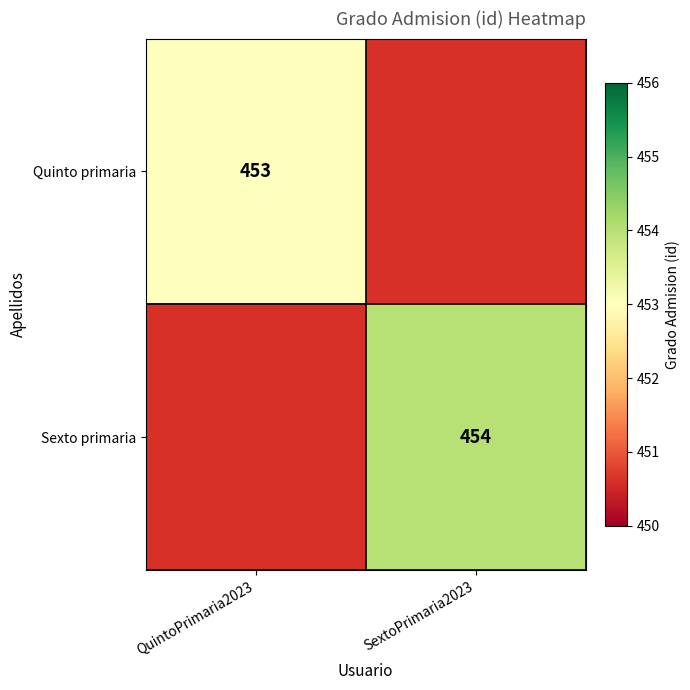

The Sexto primaria series shows 670.3 at SextoPrimaria2023. True or false?

False